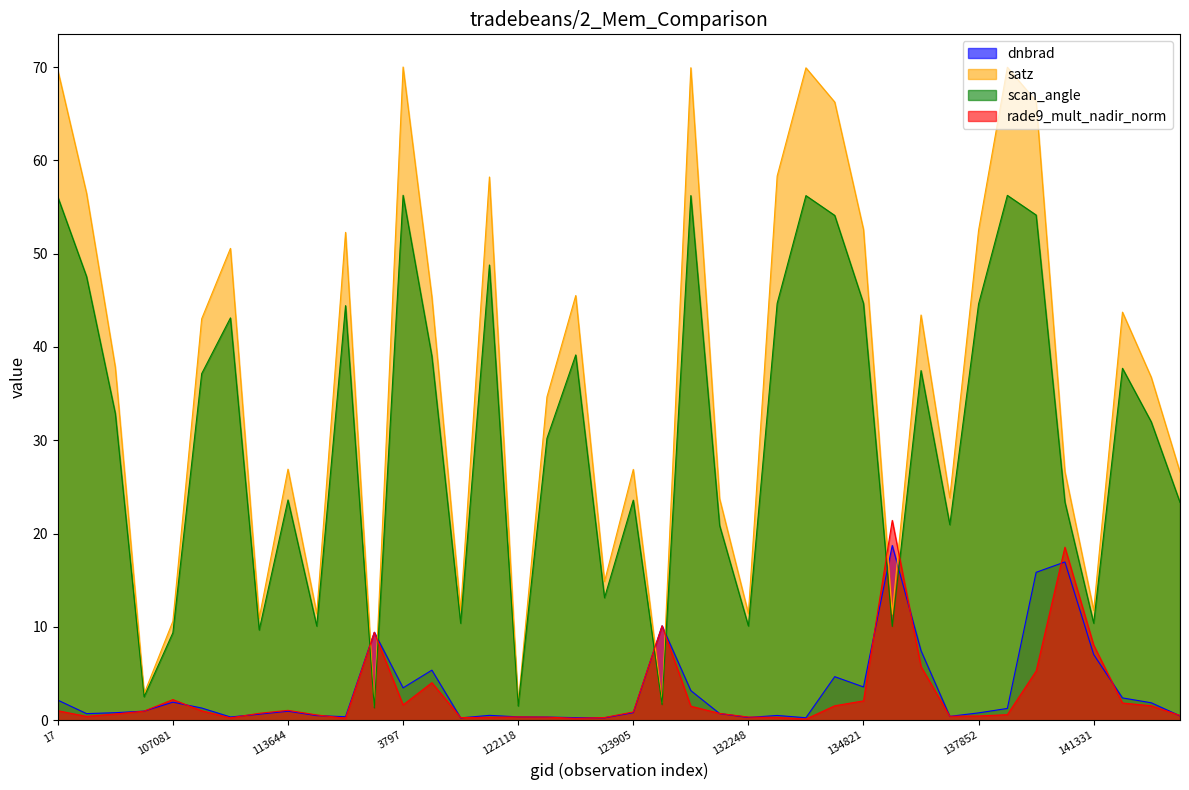

What is the value of the scan_angle point at the 16th from the left?

48.8